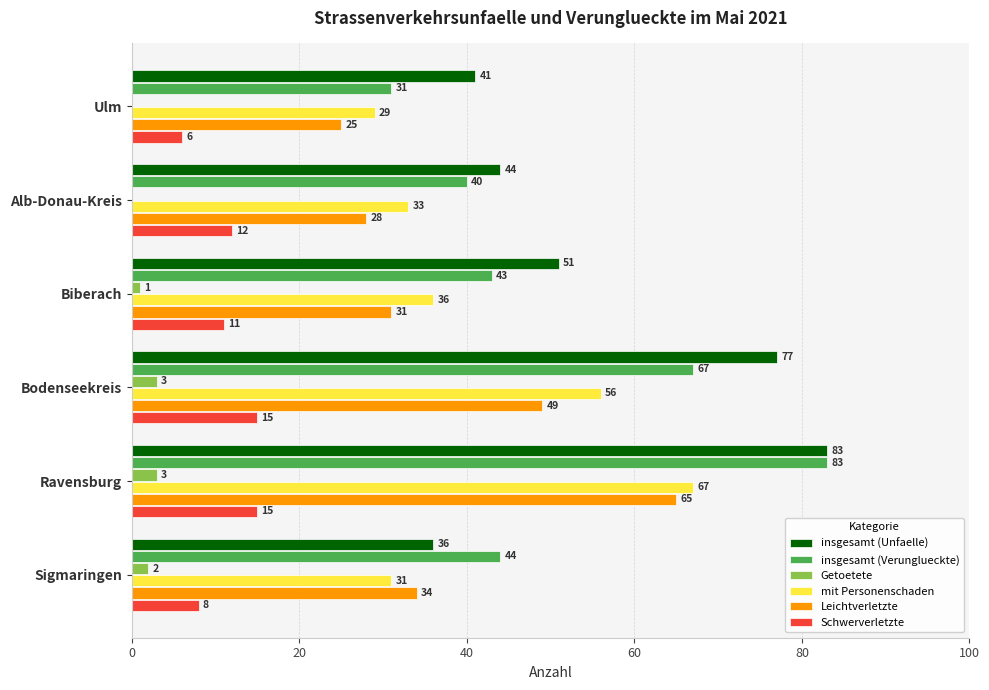

Is the value of Getoetete at Alb-Donau-Kreis greater than the value of insgesamt (Verunglueckte) at Ravensburg?

No